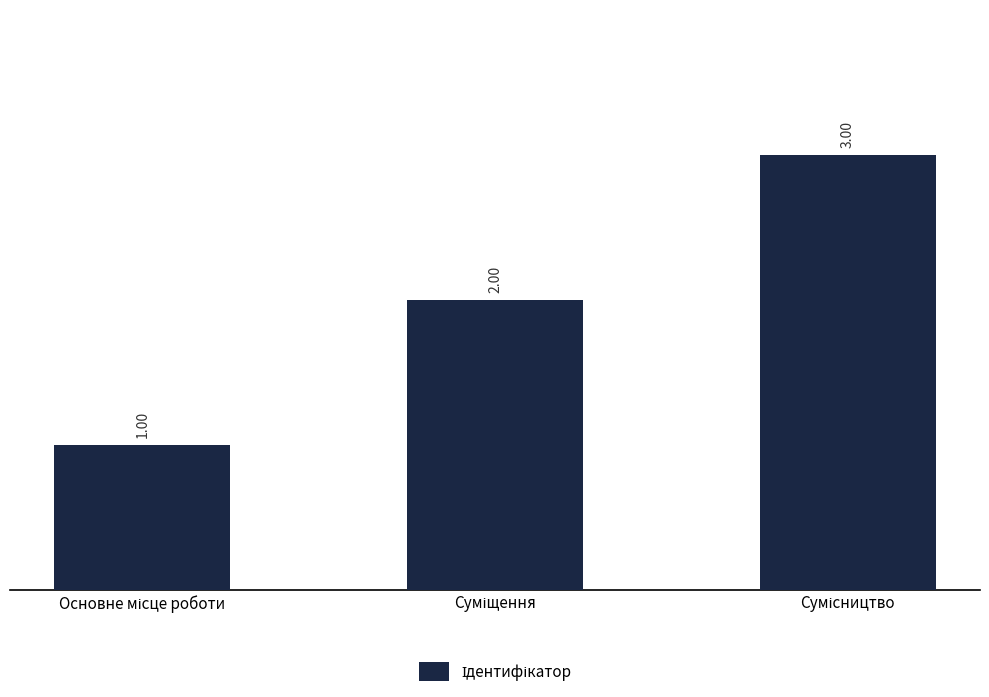

Reading left to right, what are all the values shown in this chart?

Основне місце роботи=1	Суміщення=2	Сумісництво=3